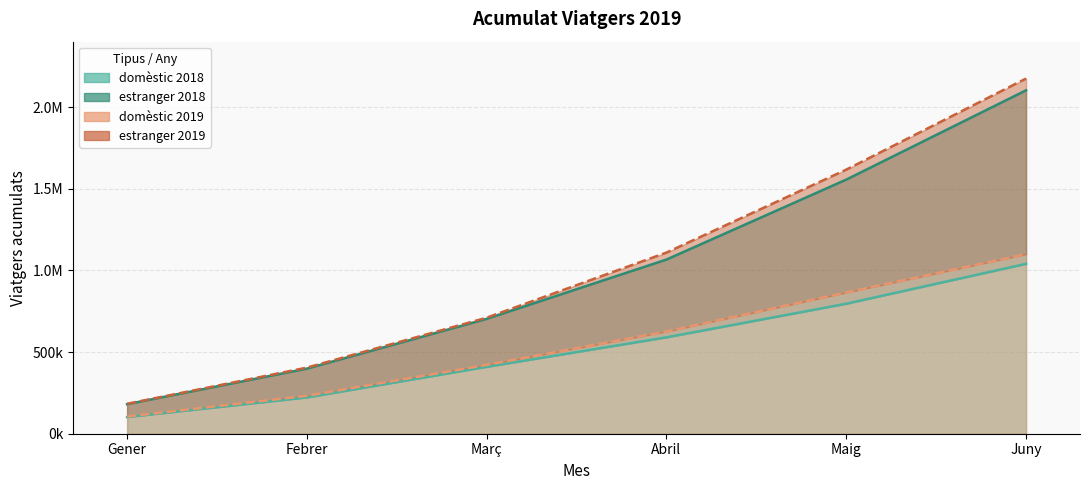

The estranger 2019 series shows 614659 at Juny. True or false?

False